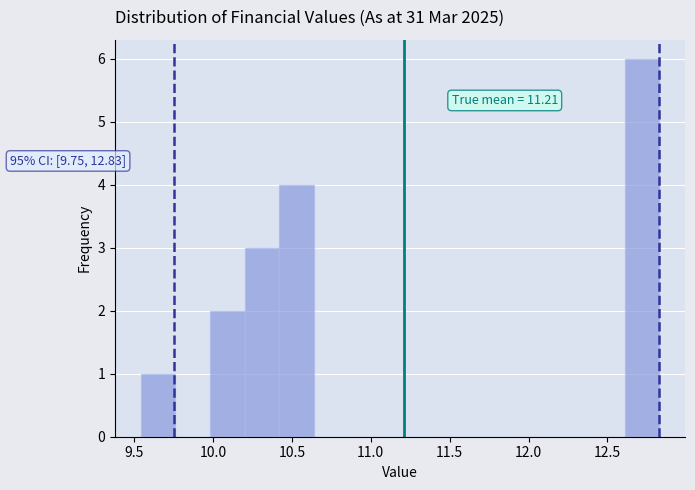

Over which range of the x-axis is the bar tallest?

12.60 to 12.85